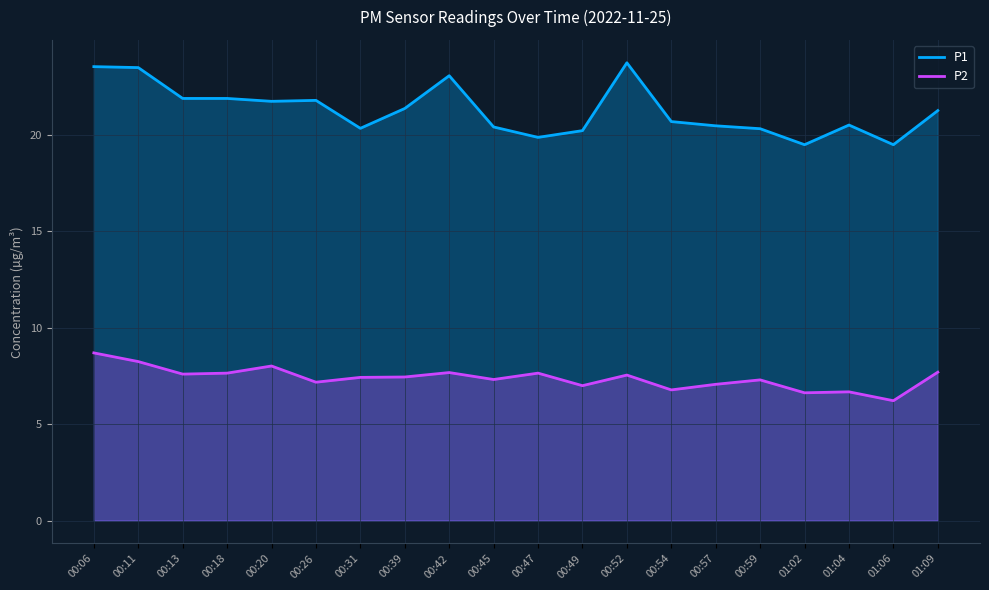

Which category has the highest value across all series?

00:52